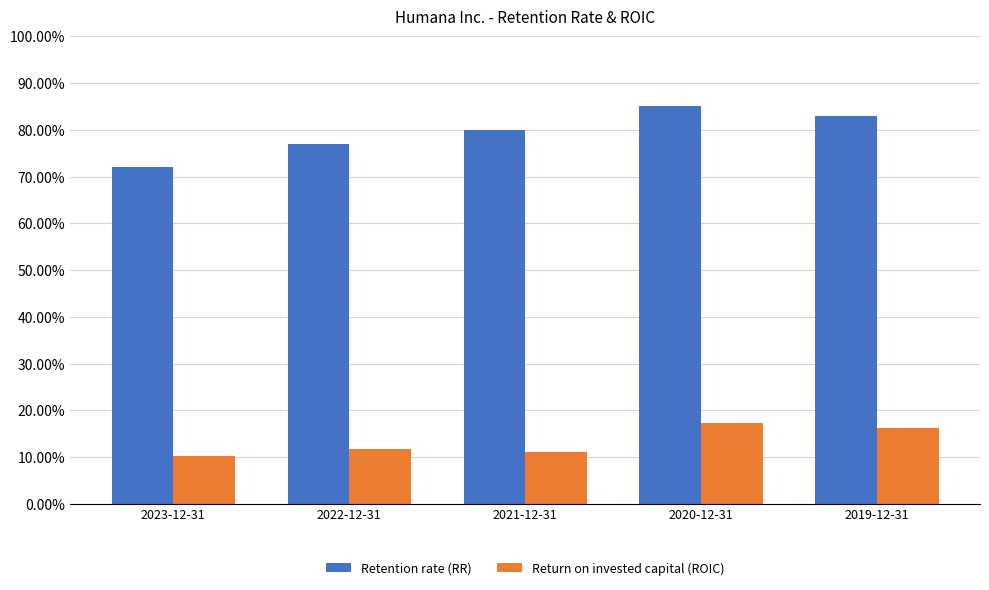

What is the difference between the Retention rate (RR) values at 2020-12-31 and 2022-12-31?

0.1